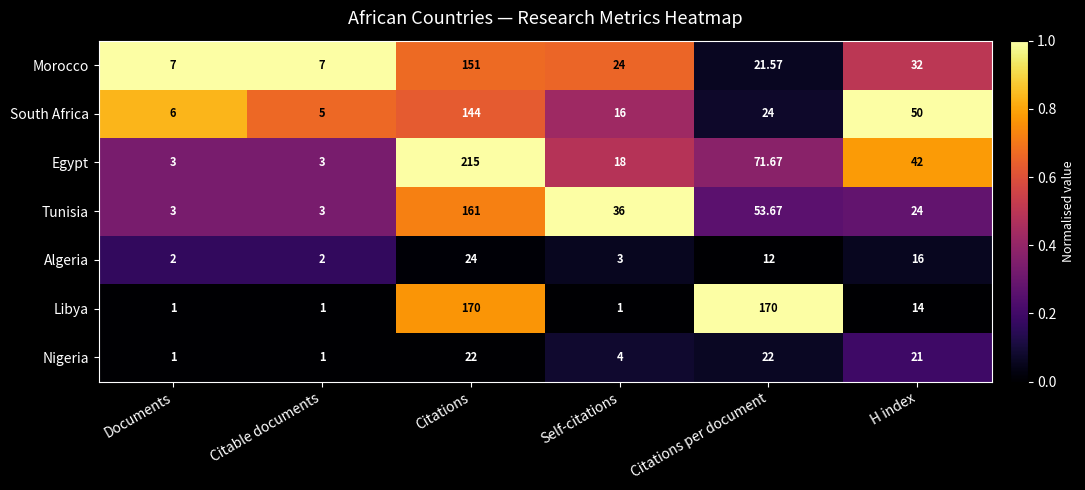

At which label does Tunisia first exceed 36?

Citations